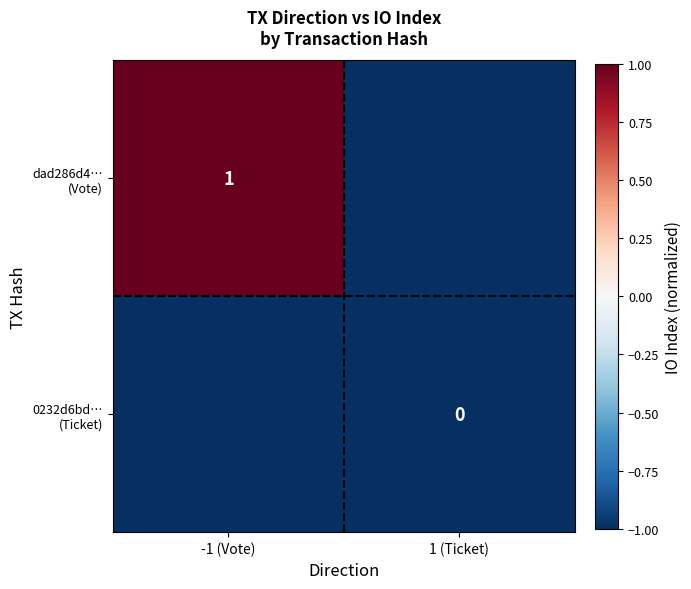

How many values in dad286d4… (Vote) are below zero?

1